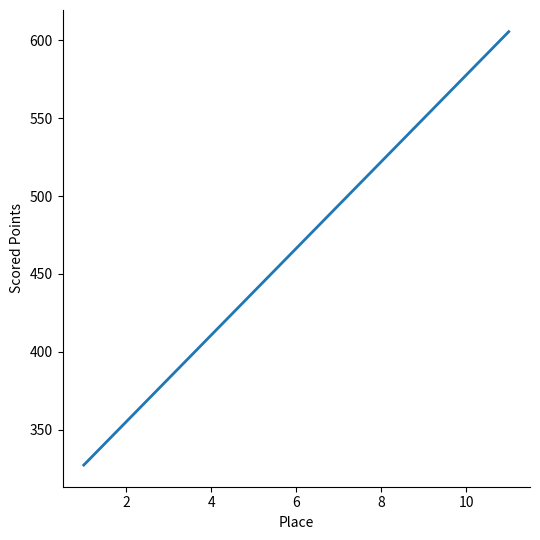

What is the maximum value shown in the chart?

605.6